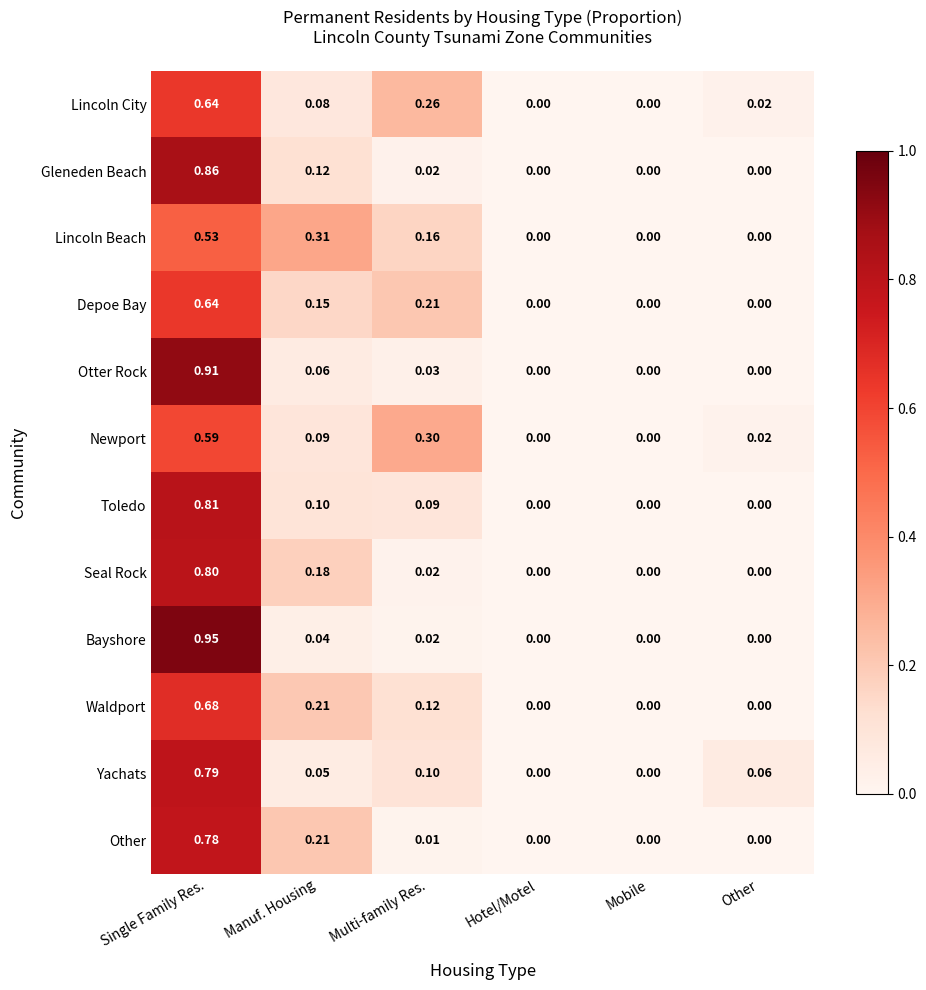

Which category has the highest value in the Yachats series?

Single Family Res.